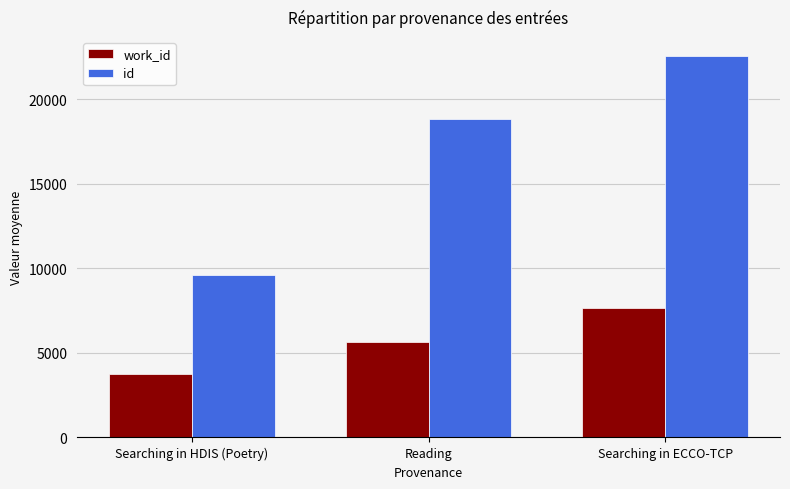

Rank the series at Searching in ECCO-TCP from highest to lowest value.

id, work_id